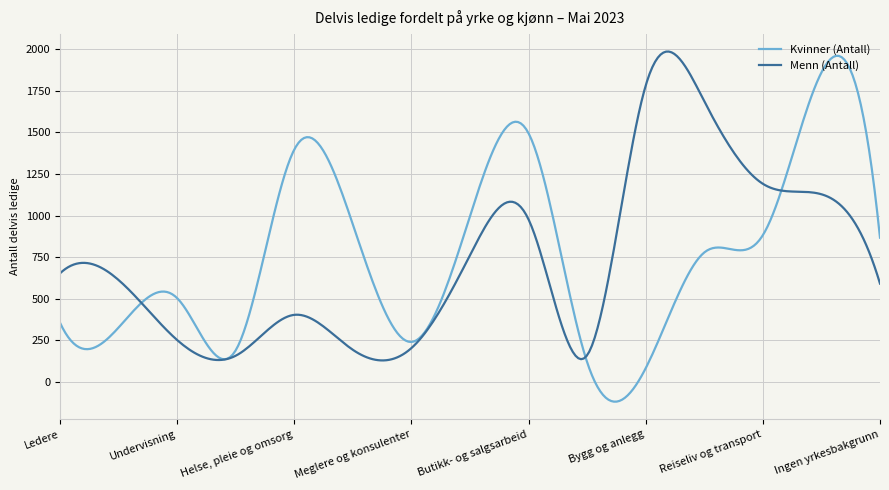

List the series in order of their overall mean, lowest first.

Menn (Antall), Kvinner (Antall)